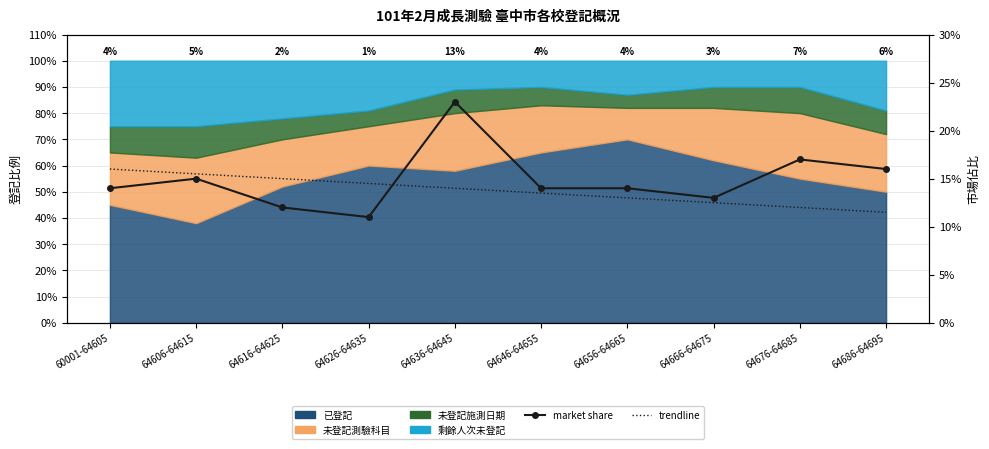

What is the label of the 3rd point from the right?

64666-64675